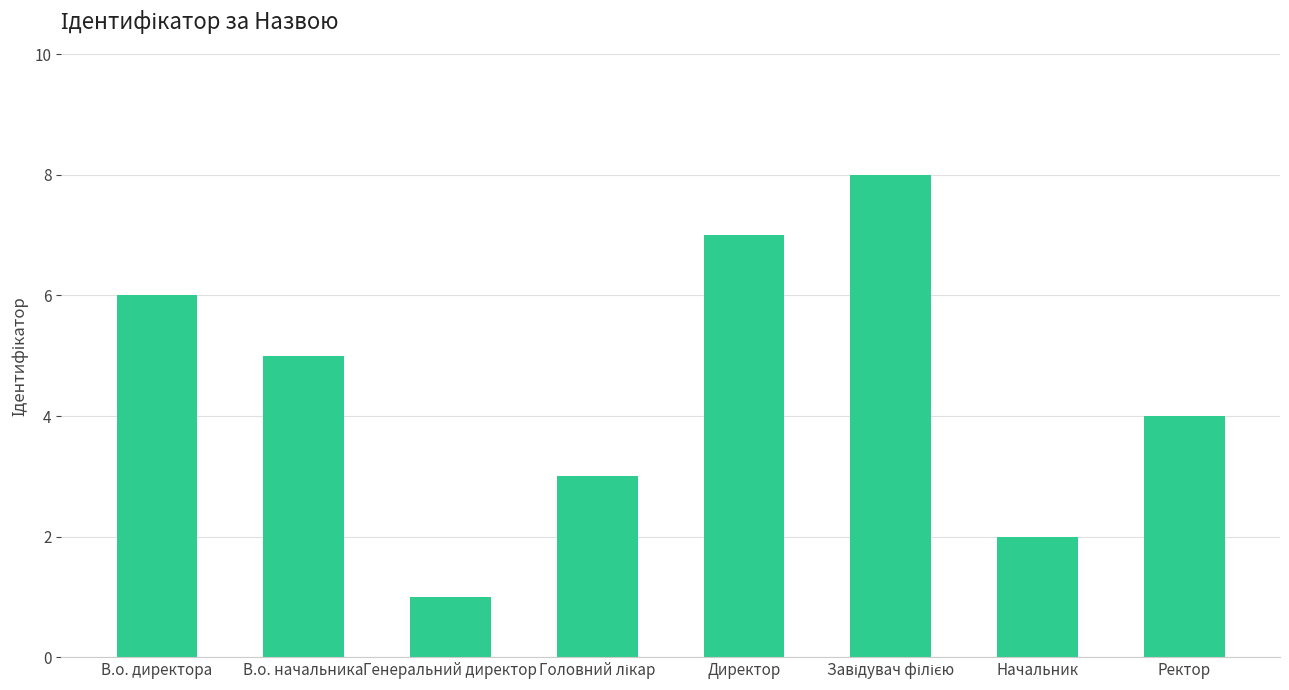

What position from the left is Генеральний директор?

3